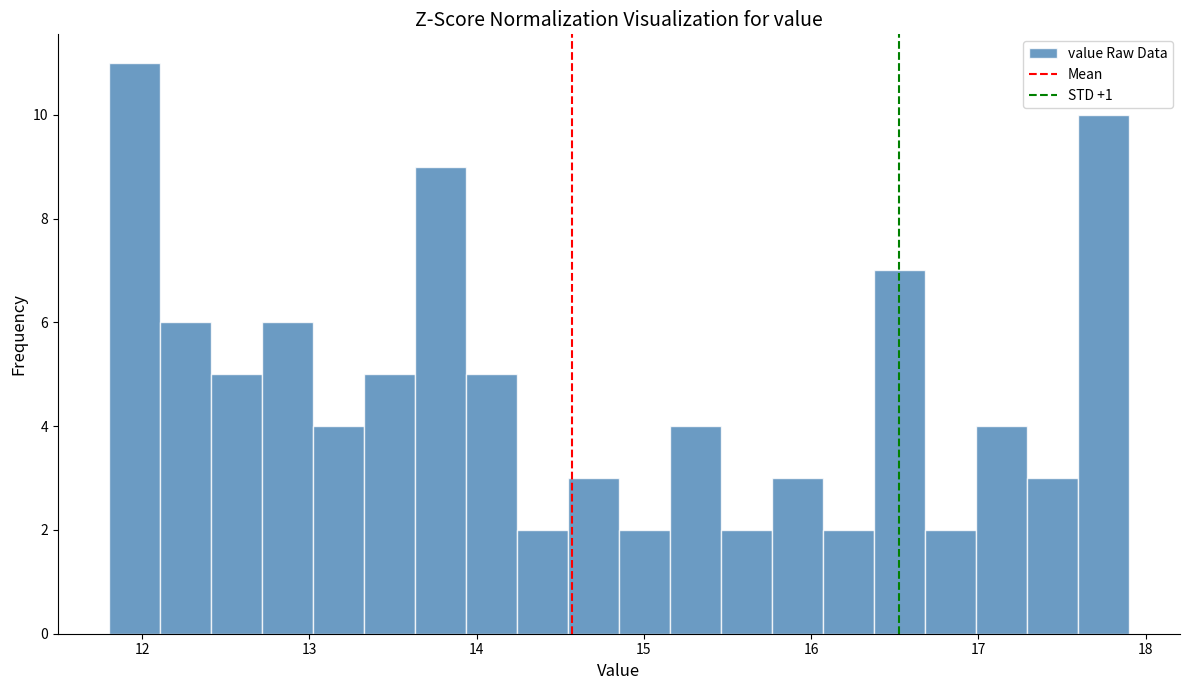

Around what value on the x-axis is the tallest bar? Give the approximate position of its centre, as read against the axis.

12.0